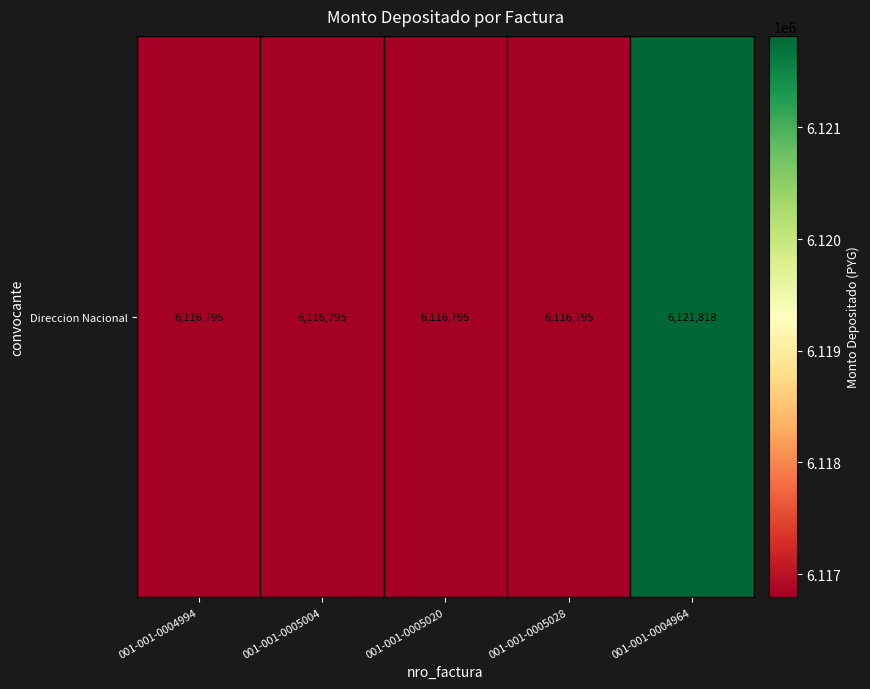

Is it true that the value at 001-001-0004994 is 3149058?

False